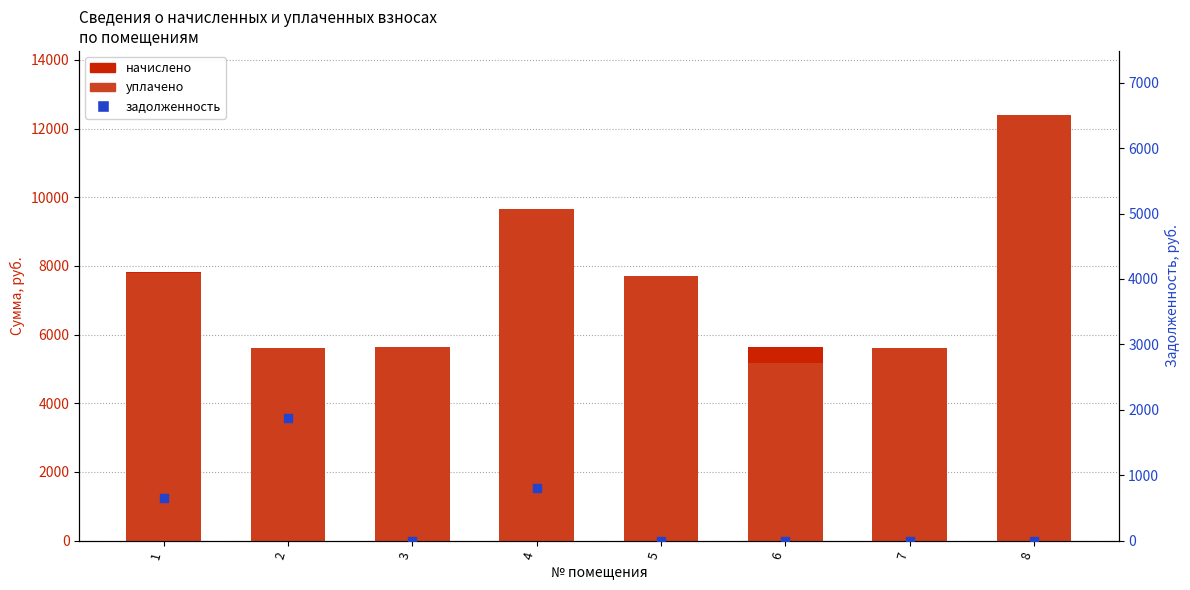

What are all the series names shown in the legend?

начислено, уплачено, задолженность